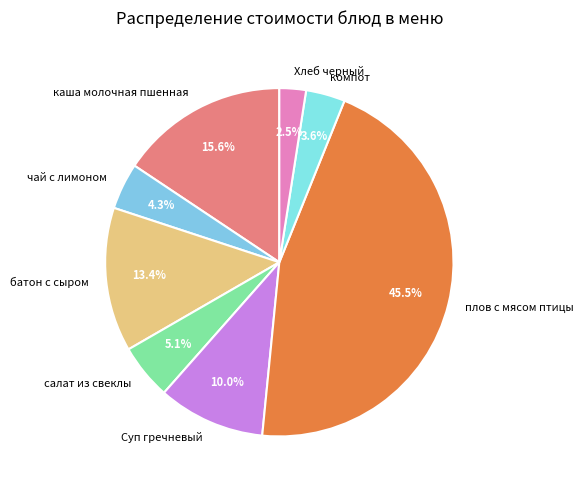

How many slices are in this pie chart?

8